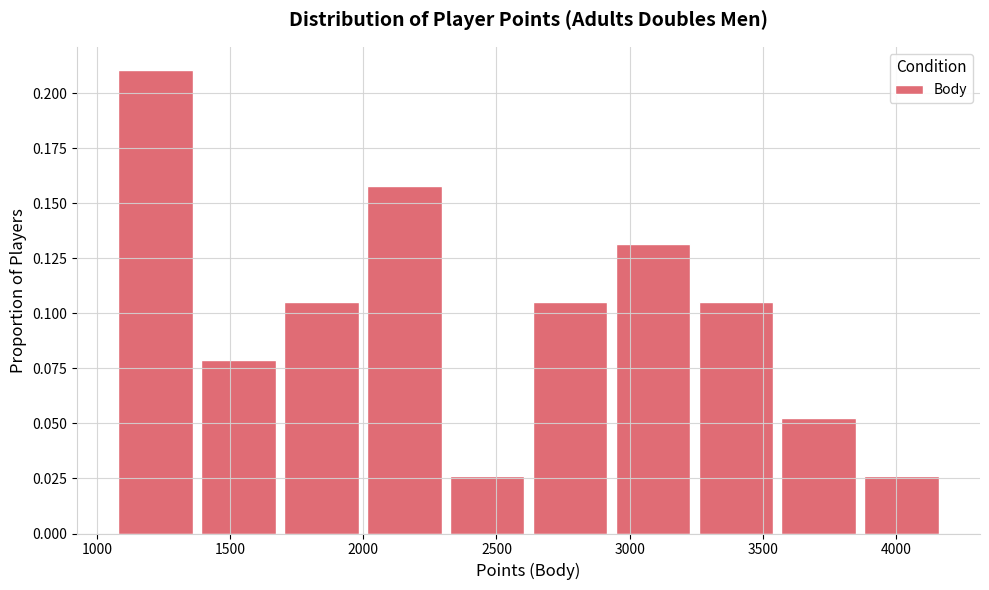

Reading left to right, list every bar in this chart as the range it spans on the x-axis followed by its height. Neither the bar edges nor the heights are printed on the chart, so give them approximately, as read against the axes.

1100 to 1400: 0.210
1400 to 1700: 0.080
1700 to 2000: 0.105
2000 to 2300: 0.160
2300 to 2650: 0.025
2650 to 2950: 0.105
2950 to 3250: 0.130
3250 to 3550: 0.105
3550 to 3900: 0.055
3900 to 4200: 0.025